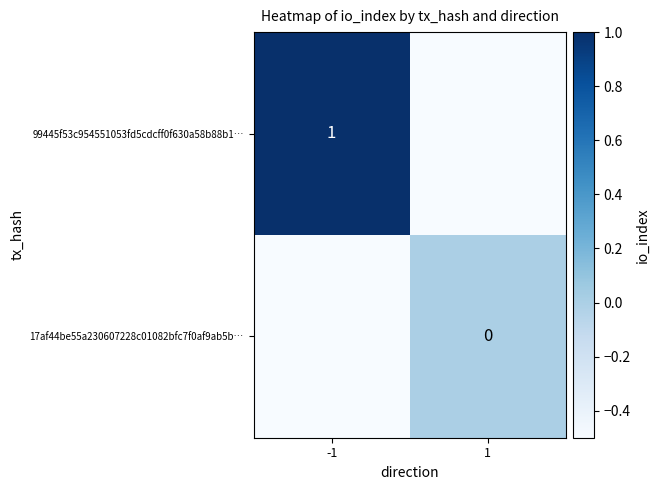

True or false: 99445f53c954551053fd5cdcff0f630a58b88b1… has a value of 0.5 at -1.

False